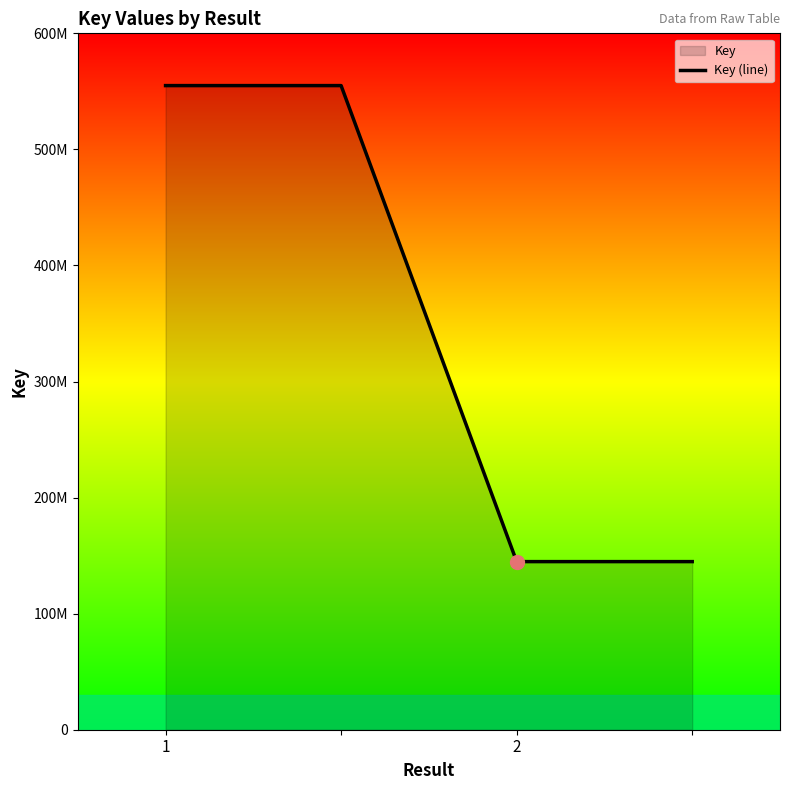

What is the smallest value displayed?

144840593